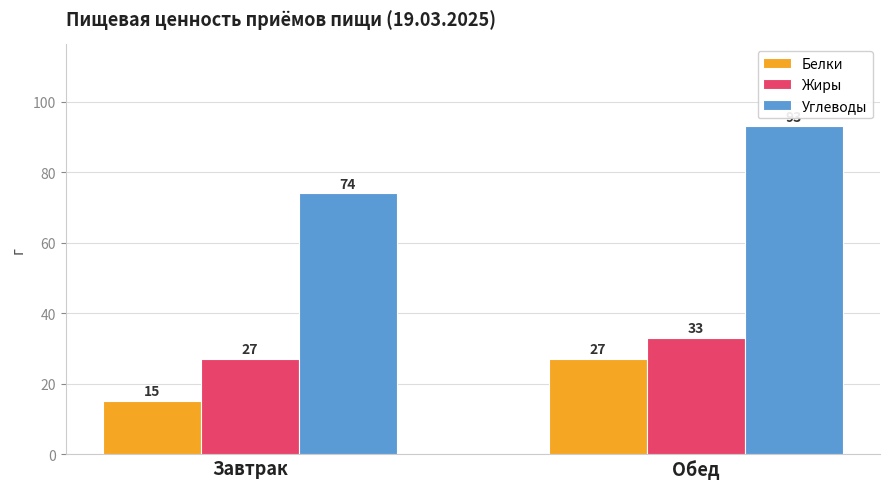

Reading left to right, list all the values displayed in this chart.

Белки: 15	27
Жиры: 27	33
Углеводы: 74	93